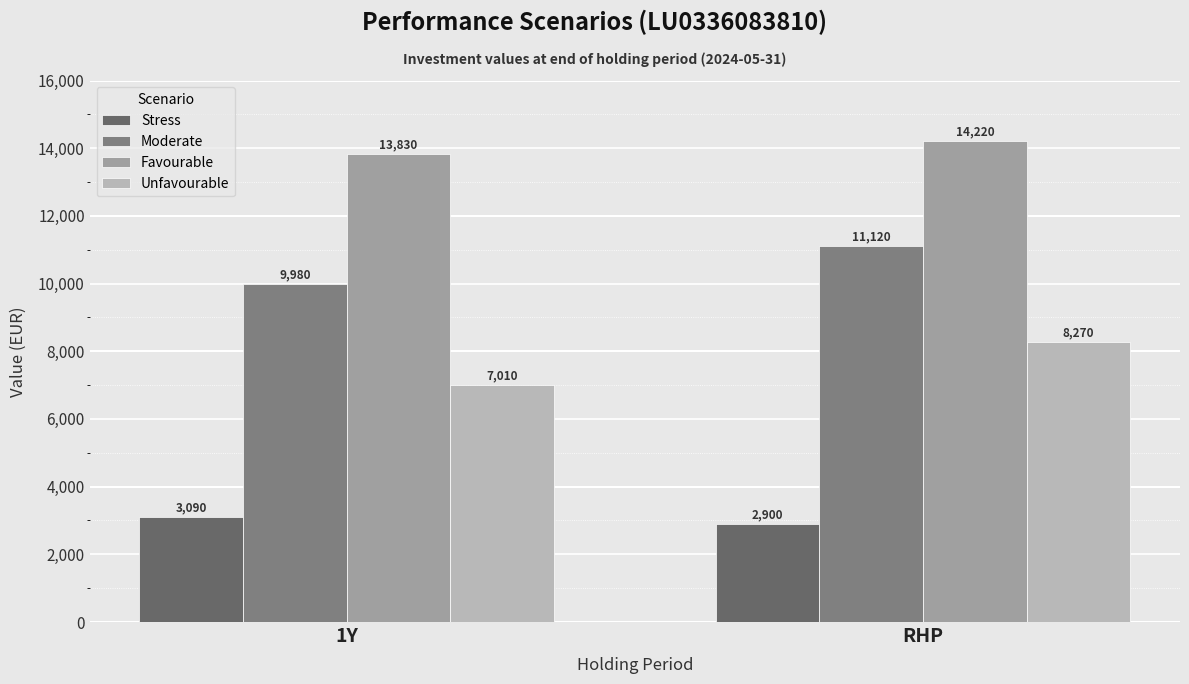

Rank the series by their average value, from lowest to highest.

Stress, Unfavourable, Moderate, Favourable